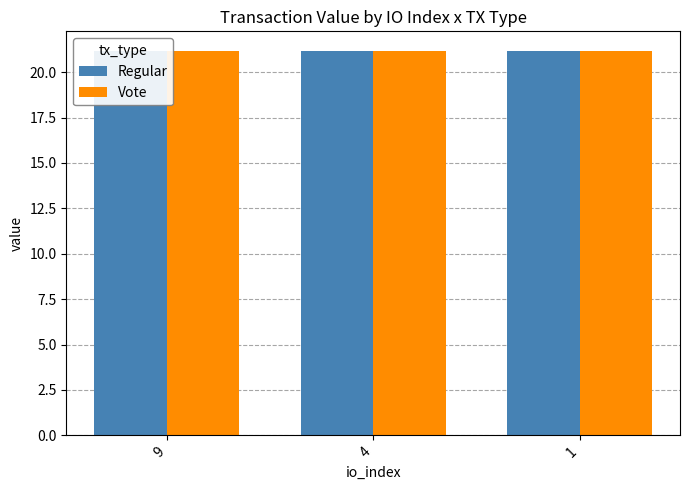

At which label is Vote closest to 21?

9